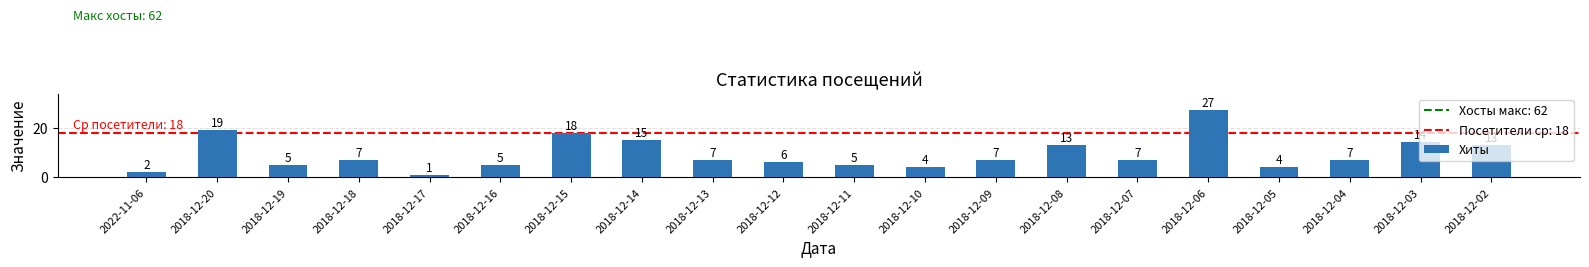

What is the average value?

9